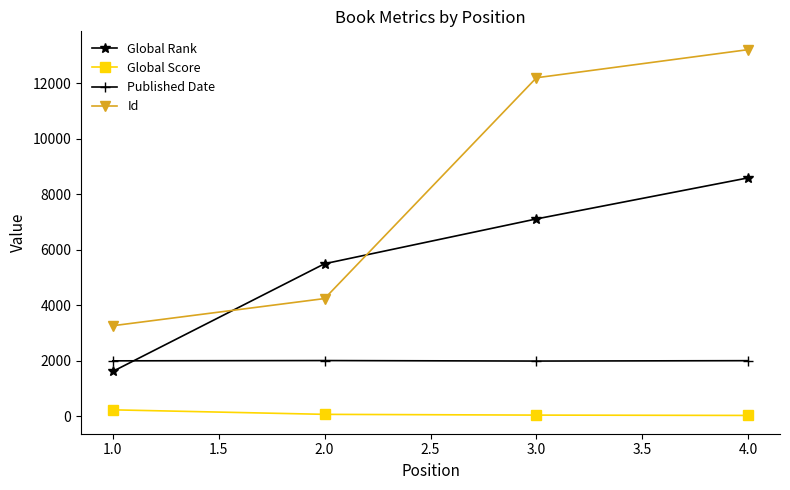

Which series changed the most between 2.0 and 3.0?

Id